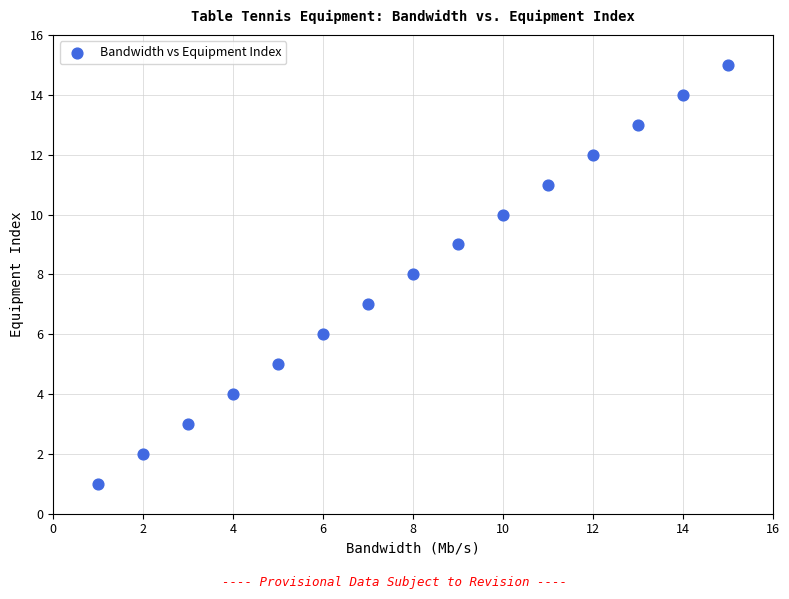

What is the range of X values (max minus min)?

14